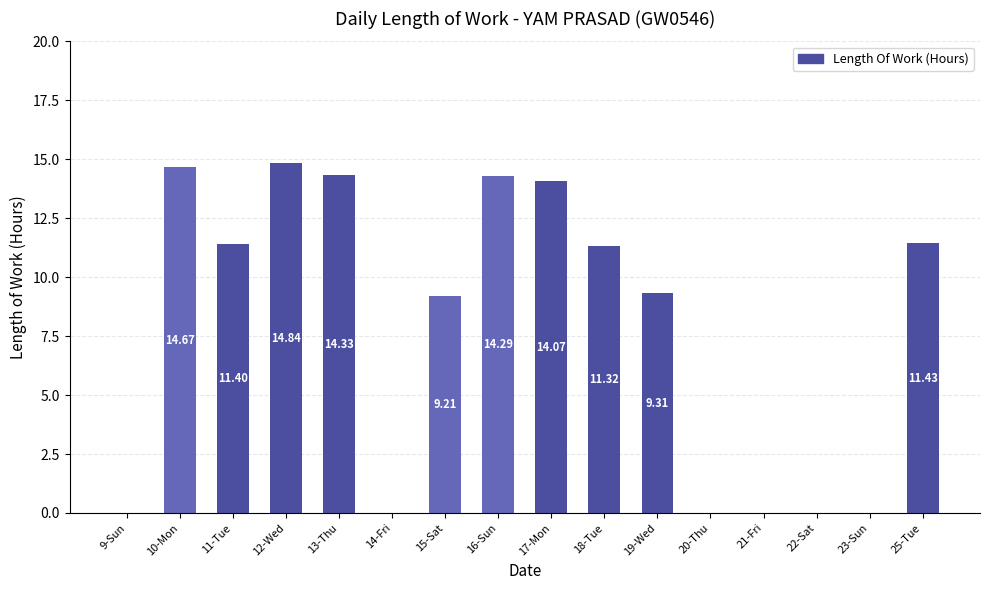

Count the number of values greater than 11.

8